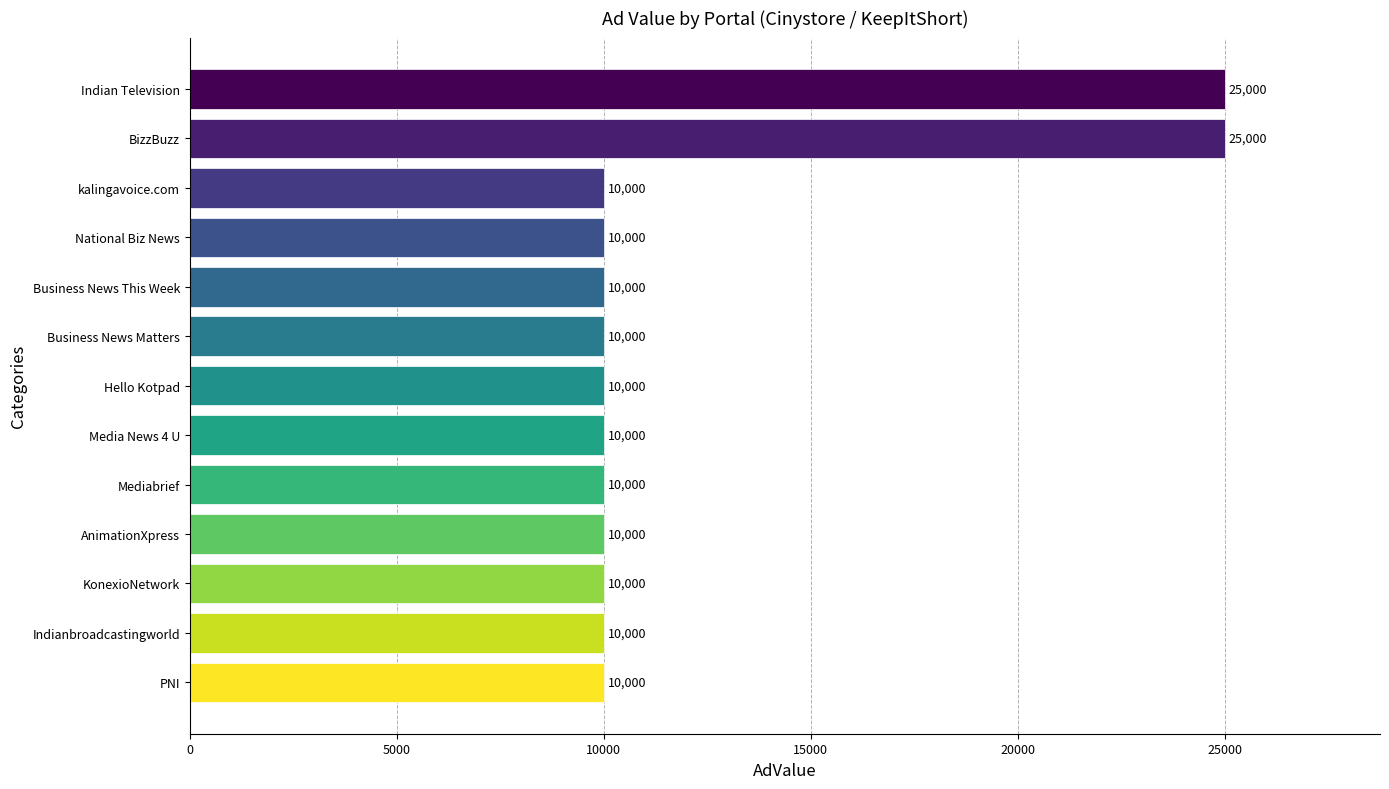

What is the difference between the second highest and second lowest values?

15000